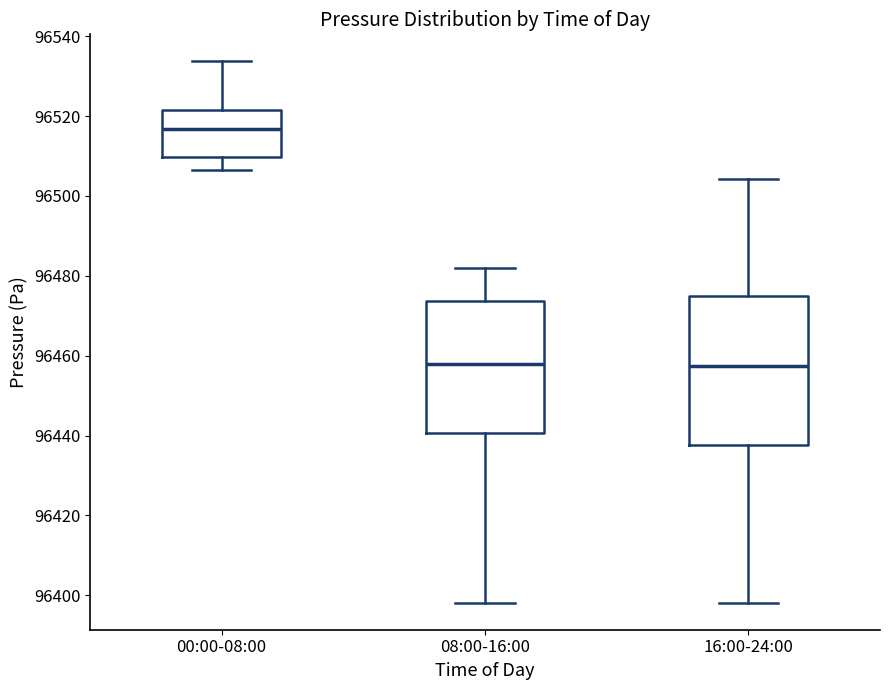

Which box is the tallest, from its lower edge to its upper edge?

16:00-24:00